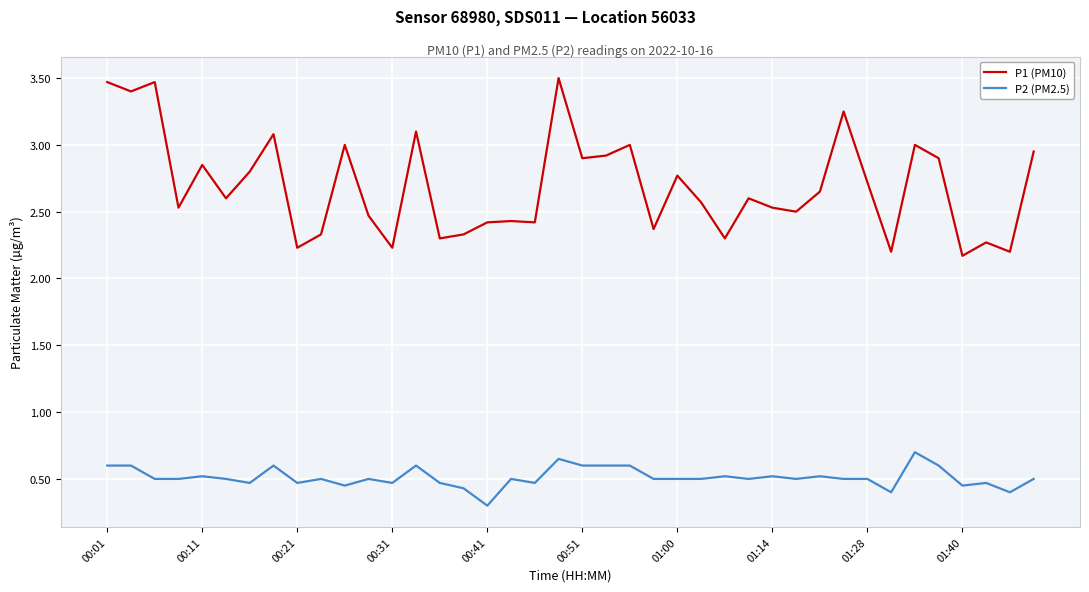

Which series has the largest range (max minus min)?

P1 (PM10)